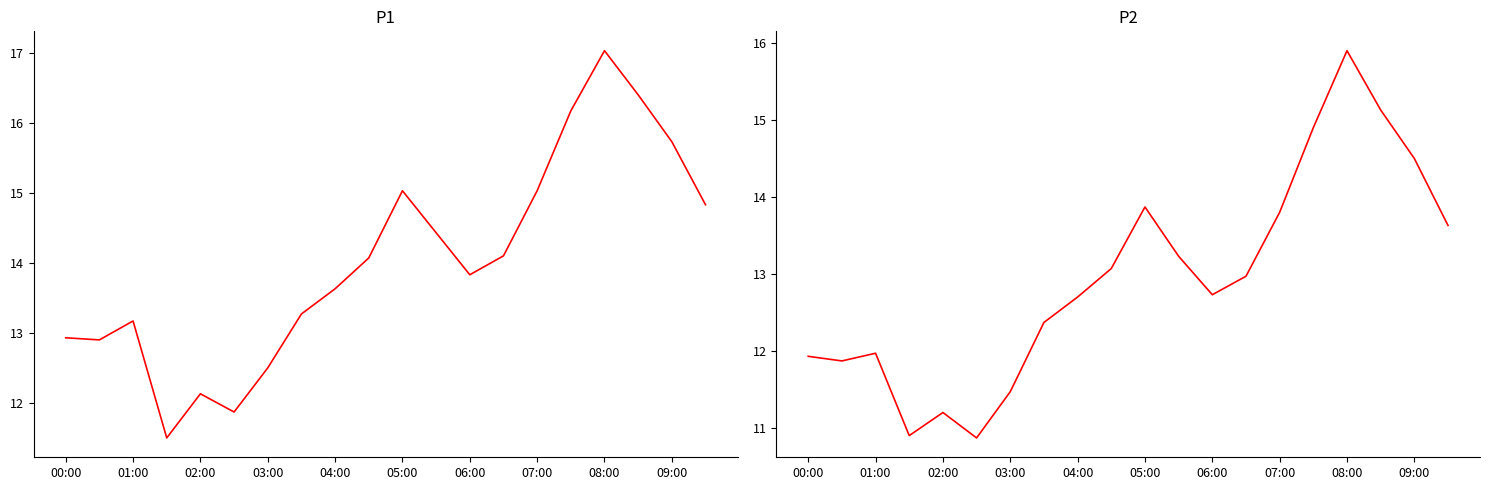

Reading left to right, what are all the values shown in this chart?

P1: 12.9	12.9	13.2	11.5	12.1	11.9	12.5	13.3	13.6	14.1	15.0	14.4	13.8	14.1	15.0	16.2	17.0	16.4	15.7	14.8
P2: 11.9	11.9	12.0	10.9	11.2	10.9	11.5	12.4	12.7	13.1	13.9	13.2	12.7	13.0	13.8	14.9	15.9	15.1	14.5	13.6